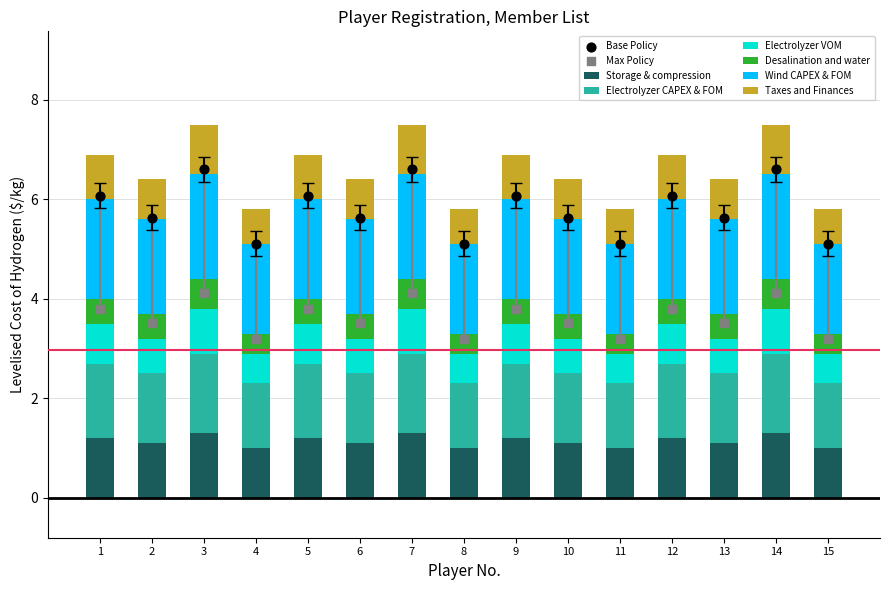

At how many categories does at least one series exceed 2?

3